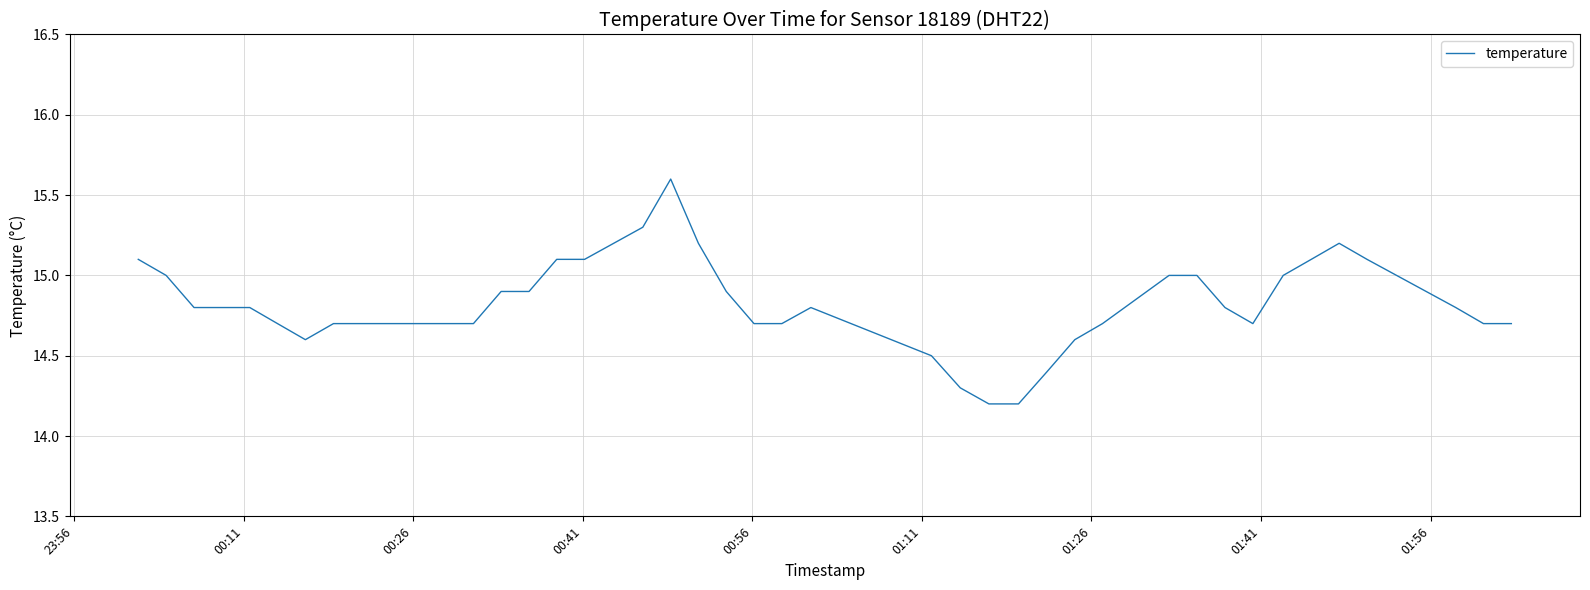

How many lines are shown in the chart?

1